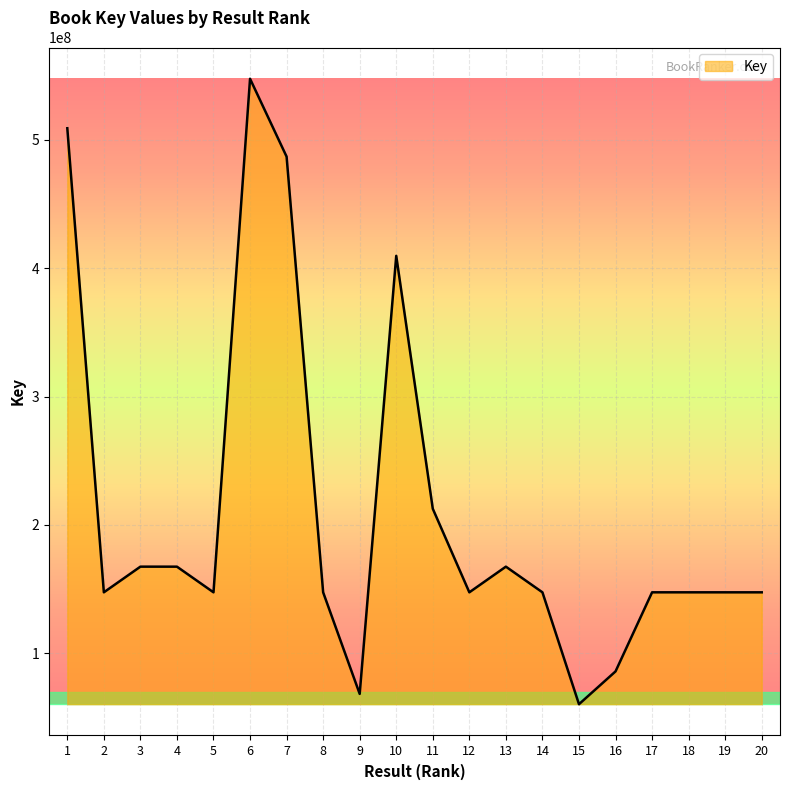

The chart shows a value of 199058247 at 8. True or false?

False